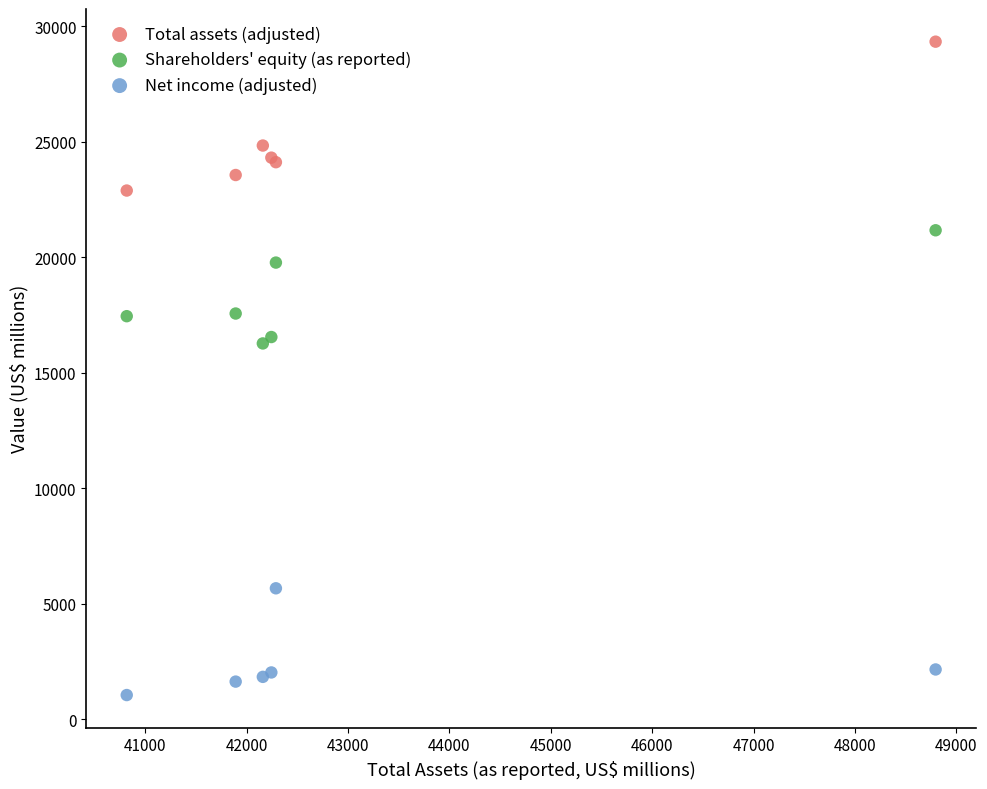

What are all the series names shown in the legend?

Total assets (adjusted), Shareholders' equity (as reported), Net income (adjusted)